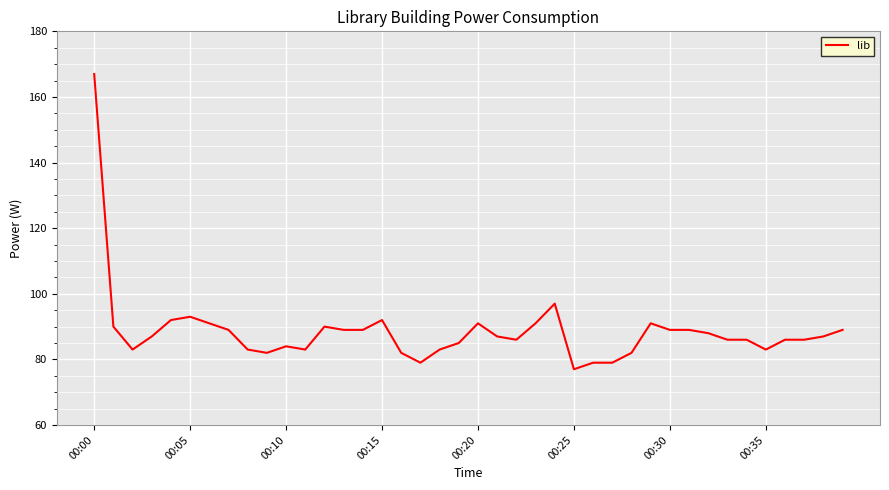

What is the smallest value displayed?

77